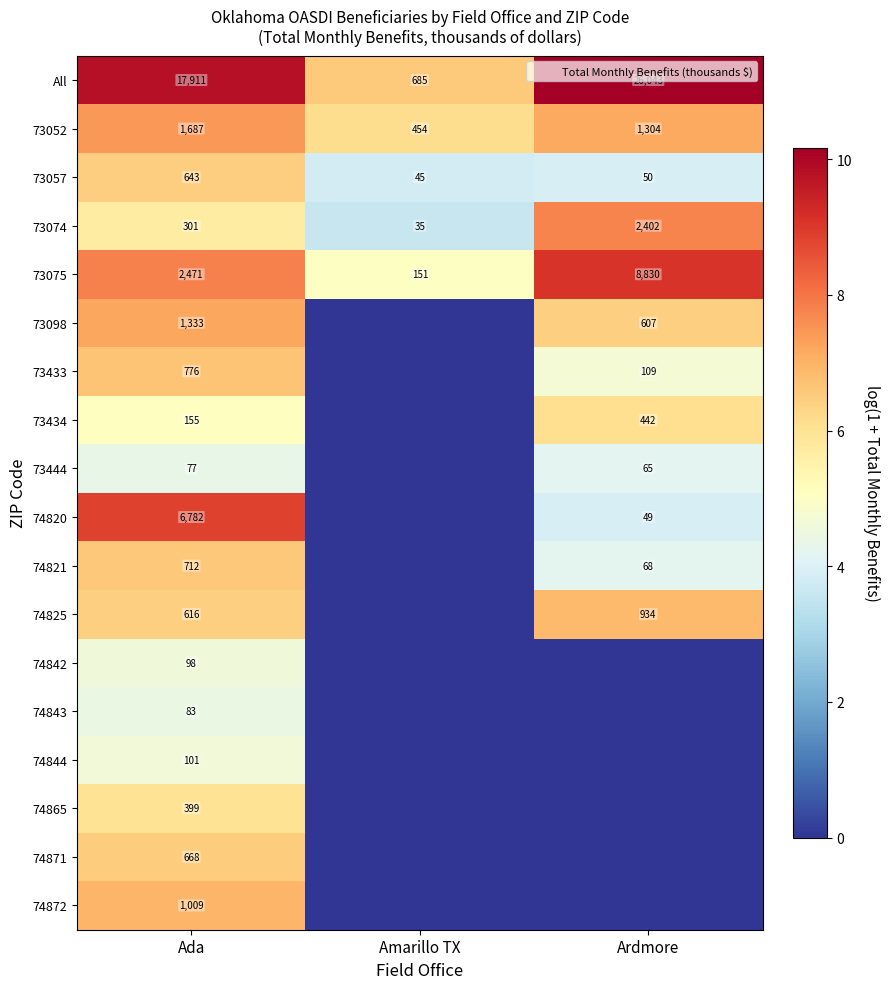

Count the number of categories in the chart.

3